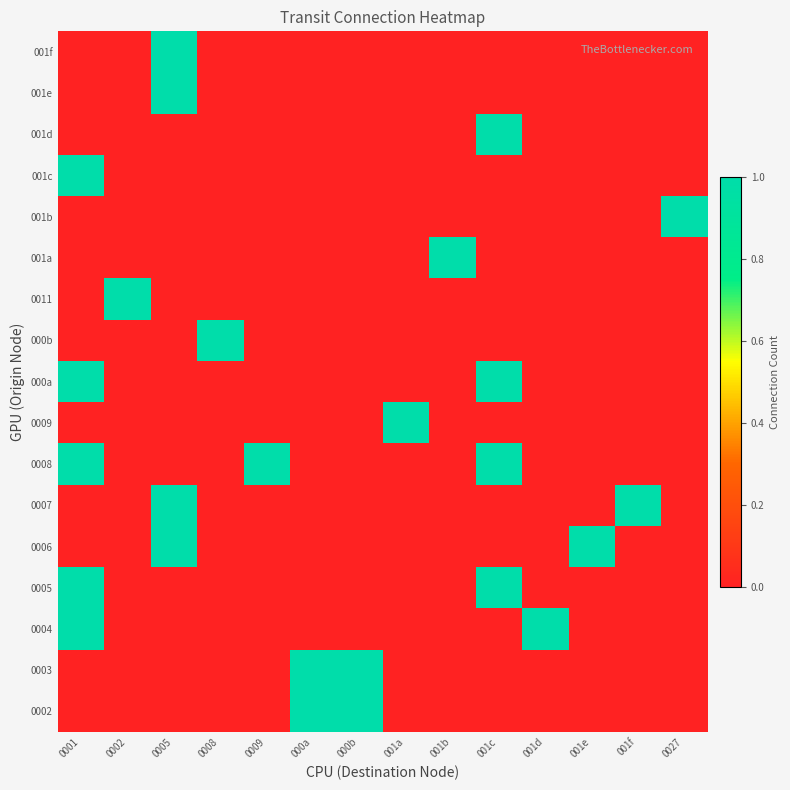

Reading right to left, what are all the values shown in this chart?

0002: 0027=0	001f=0	001e=0	001d=0	001c=0	001b=0	001a=0	000b=1	000a=1	0009=0	0008=0	0005=0	0002=0	0001=0
0003: 0027=0	001f=0	001e=0	001d=0	001c=0	001b=0	001a=0	000b=1	000a=1	0009=0	0008=0	0005=0	0002=0	0001=0
0004: 0027=0	001f=0	001e=0	001d=1	001c=0	001b=0	001a=0	000b=0	000a=0	0009=0	0008=0	0005=0	0002=0	0001=1
0005: 0027=0	001f=0	001e=0	001d=0	001c=1	001b=0	001a=0	000b=0	000a=0	0009=0	0008=0	0005=0	0002=0	0001=1
0006: 0027=0	001f=0	001e=1	001d=0	001c=0	001b=0	001a=0	000b=0	000a=0	0009=0	0008=0	0005=1	0002=0	0001=0
0007: 0027=0	001f=1	001e=0	001d=0	001c=0	001b=0	001a=0	000b=0	000a=0	0009=0	0008=0	0005=1	0002=0	0001=0
0008: 0027=0	001f=0	001e=0	001d=0	001c=1	001b=0	001a=0	000b=0	000a=0	0009=1	0008=0	0005=0	0002=0	0001=1
0009: 0027=0	001f=0	001e=0	001d=0	001c=0	001b=0	001a=1	000b=0	000a=0	0009=0	0008=0	0005=0	0002=0	0001=0
000a: 0027=0	001f=0	001e=0	001d=0	001c=1	001b=0	001a=0	000b=0	000a=0	0009=0	0008=0	0005=0	0002=0	0001=1
000b: 0027=0	001f=0	001e=0	001d=0	001c=0	001b=0	001a=0	000b=0	000a=0	0009=0	0008=1	0005=0	0002=0	0001=0
0011: 0027=0	001f=0	001e=0	001d=0	001c=0	001b=0	001a=0	000b=0	000a=0	0009=0	0008=0	0005=0	0002=1	0001=0
001a: 0027=0	001f=0	001e=0	001d=0	001c=0	001b=1	001a=0	000b=0	000a=0	0009=0	0008=0	0005=0	0002=0	0001=0
001b: 0027=1	001f=0	001e=0	001d=0	001c=0	001b=0	001a=0	000b=0	000a=0	0009=0	0008=0	0005=0	0002=0	0001=0
001c: 0027=0	001f=0	001e=0	001d=0	001c=0	001b=0	001a=0	000b=0	000a=0	0009=0	0008=0	0005=0	0002=0	0001=1
001d: 0027=0	001f=0	001e=0	001d=0	001c=1	001b=0	001a=0	000b=0	000a=0	0009=0	0008=0	0005=0	0002=0	0001=0
001e: 0027=0	001f=0	001e=0	001d=0	001c=0	001b=0	001a=0	000b=0	000a=0	0009=0	0008=0	0005=1	0002=0	0001=0
001f: 0027=0	001f=0	001e=0	001d=0	001c=0	001b=0	001a=0	000b=0	000a=0	0009=0	0008=0	0005=1	0002=0	0001=0